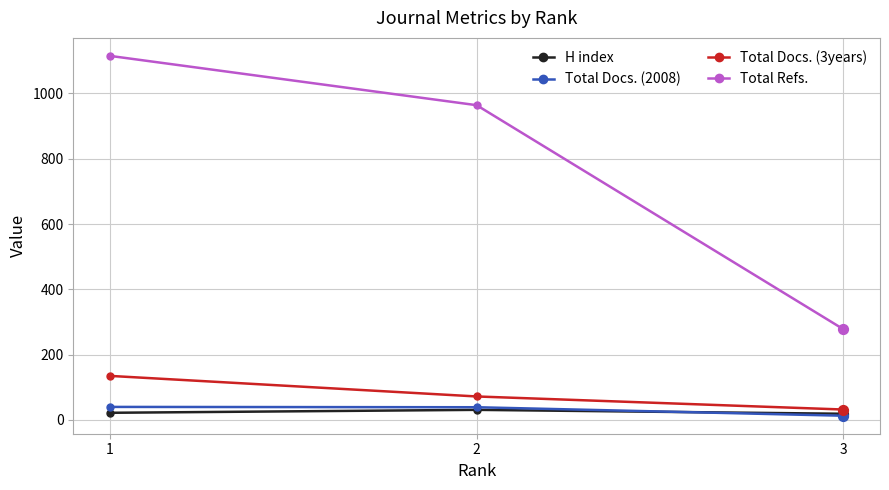

Which series changed the most between 1 and 2?

Total Refs.